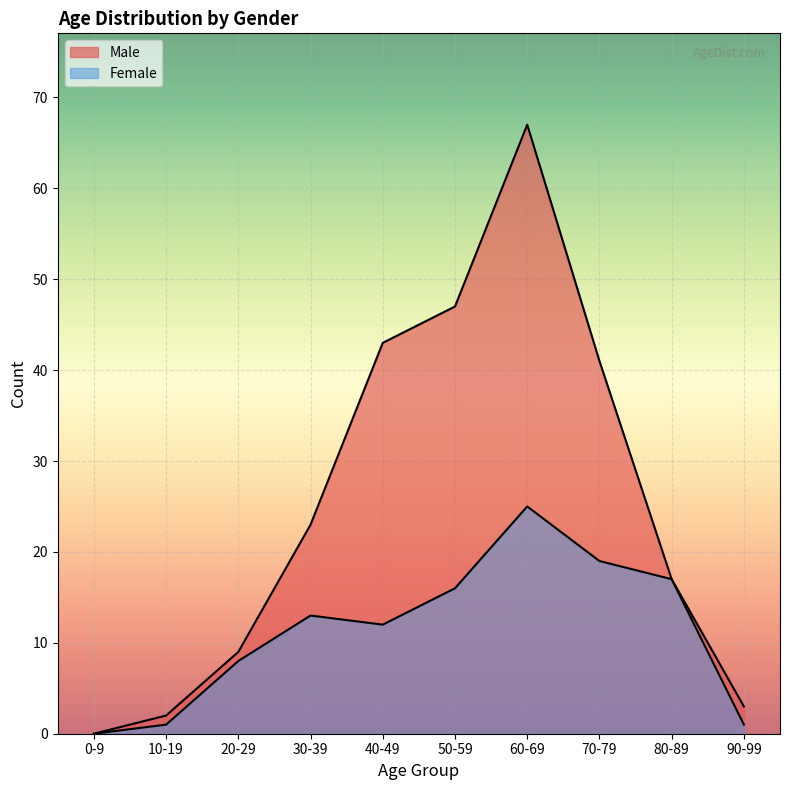

What is the sum of the Male values at 60-69 and 20-29?

76